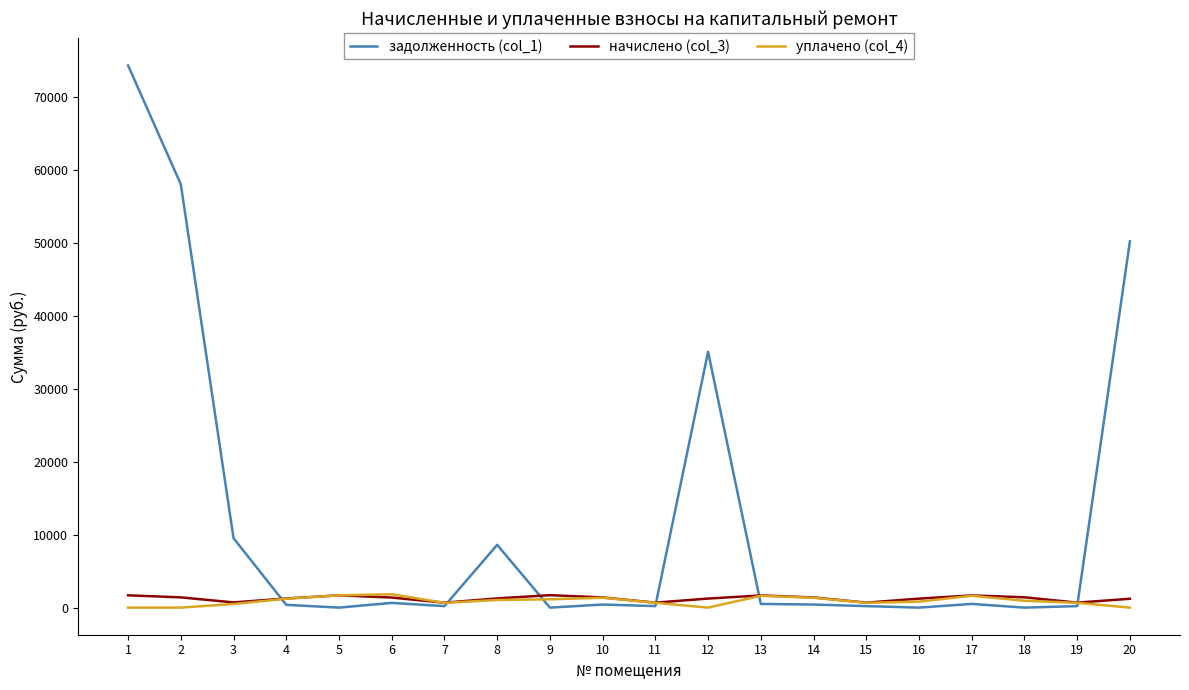

What is the spread (max minus min) of values at 5?

1684.5